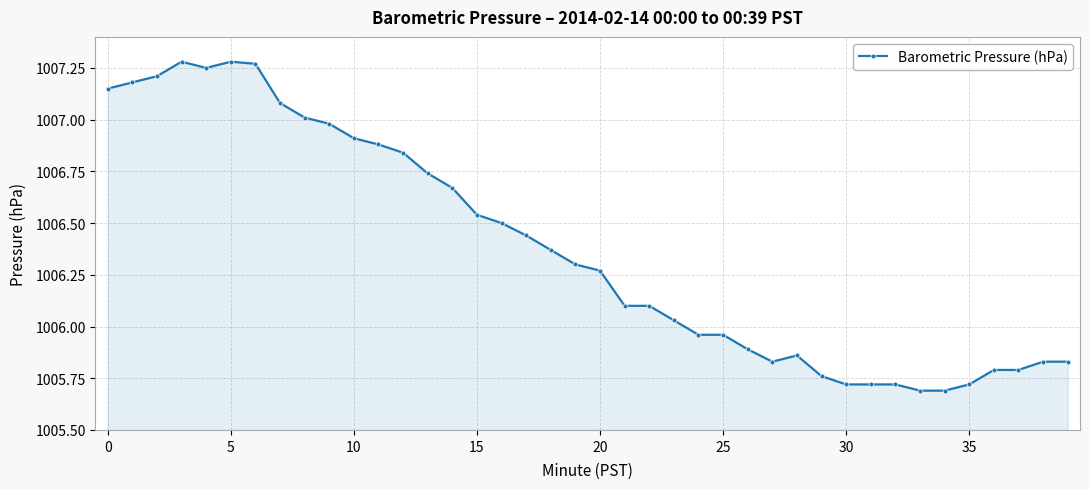

How many values are below 1006?

16